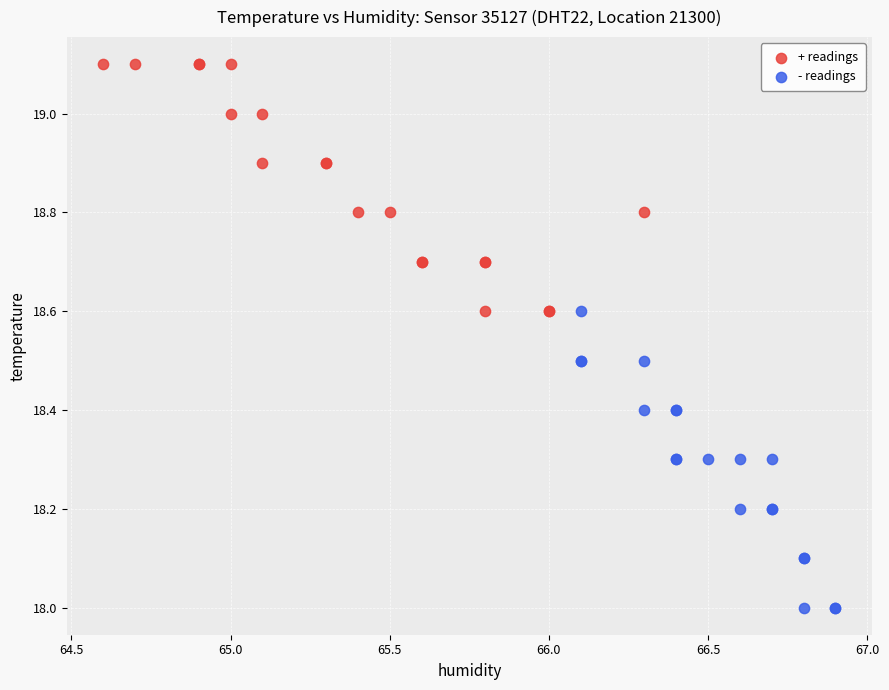

Which series has the largest Y range (max minus min)?

- readings